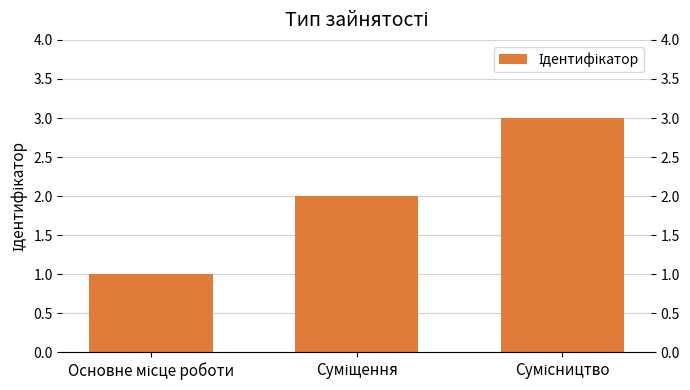

What is the greatest value displayed?

3